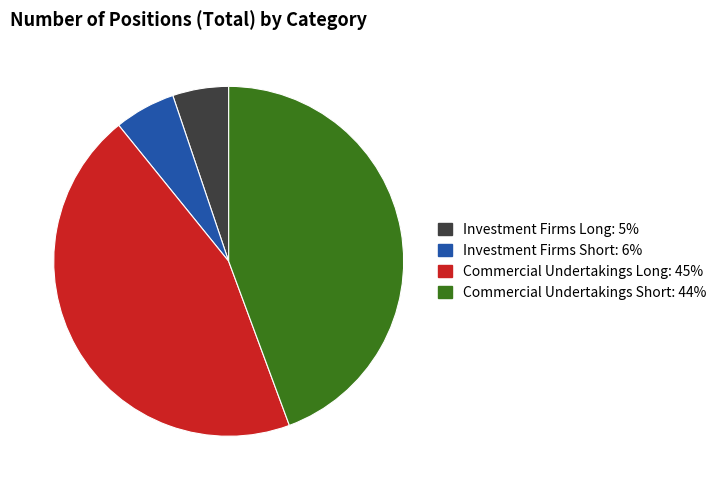

Is there any slice that represents more than half of the pie?

No